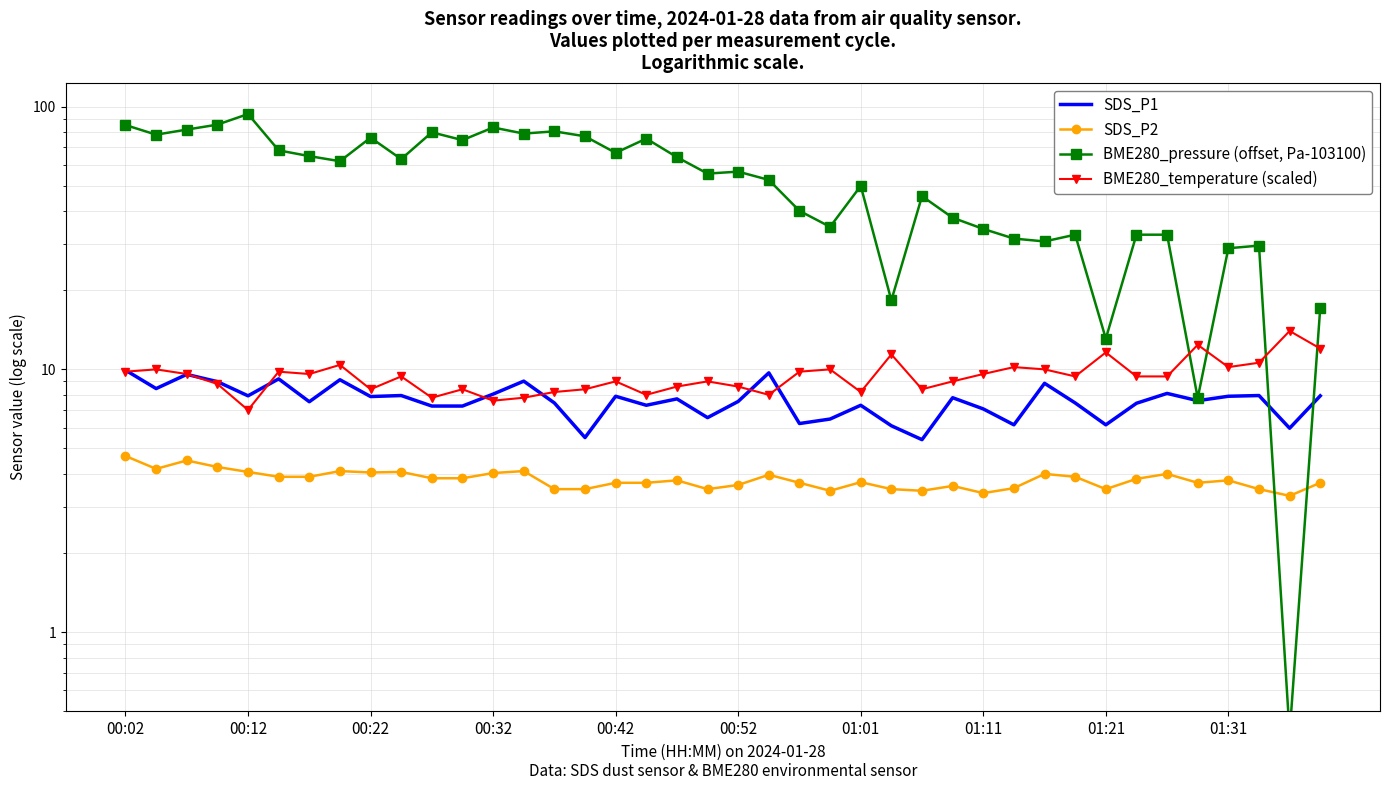

At which category does the chart reach its minimum across all series?

38